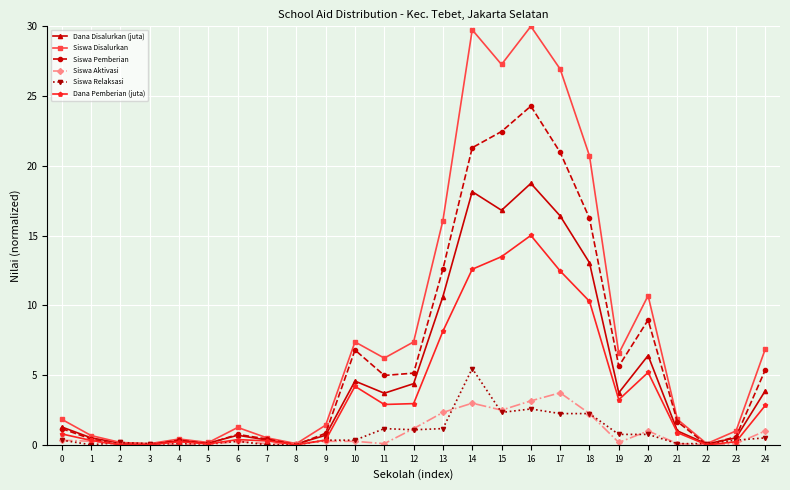

Which series has the largest total across all categories?

Siswa Disalurkan